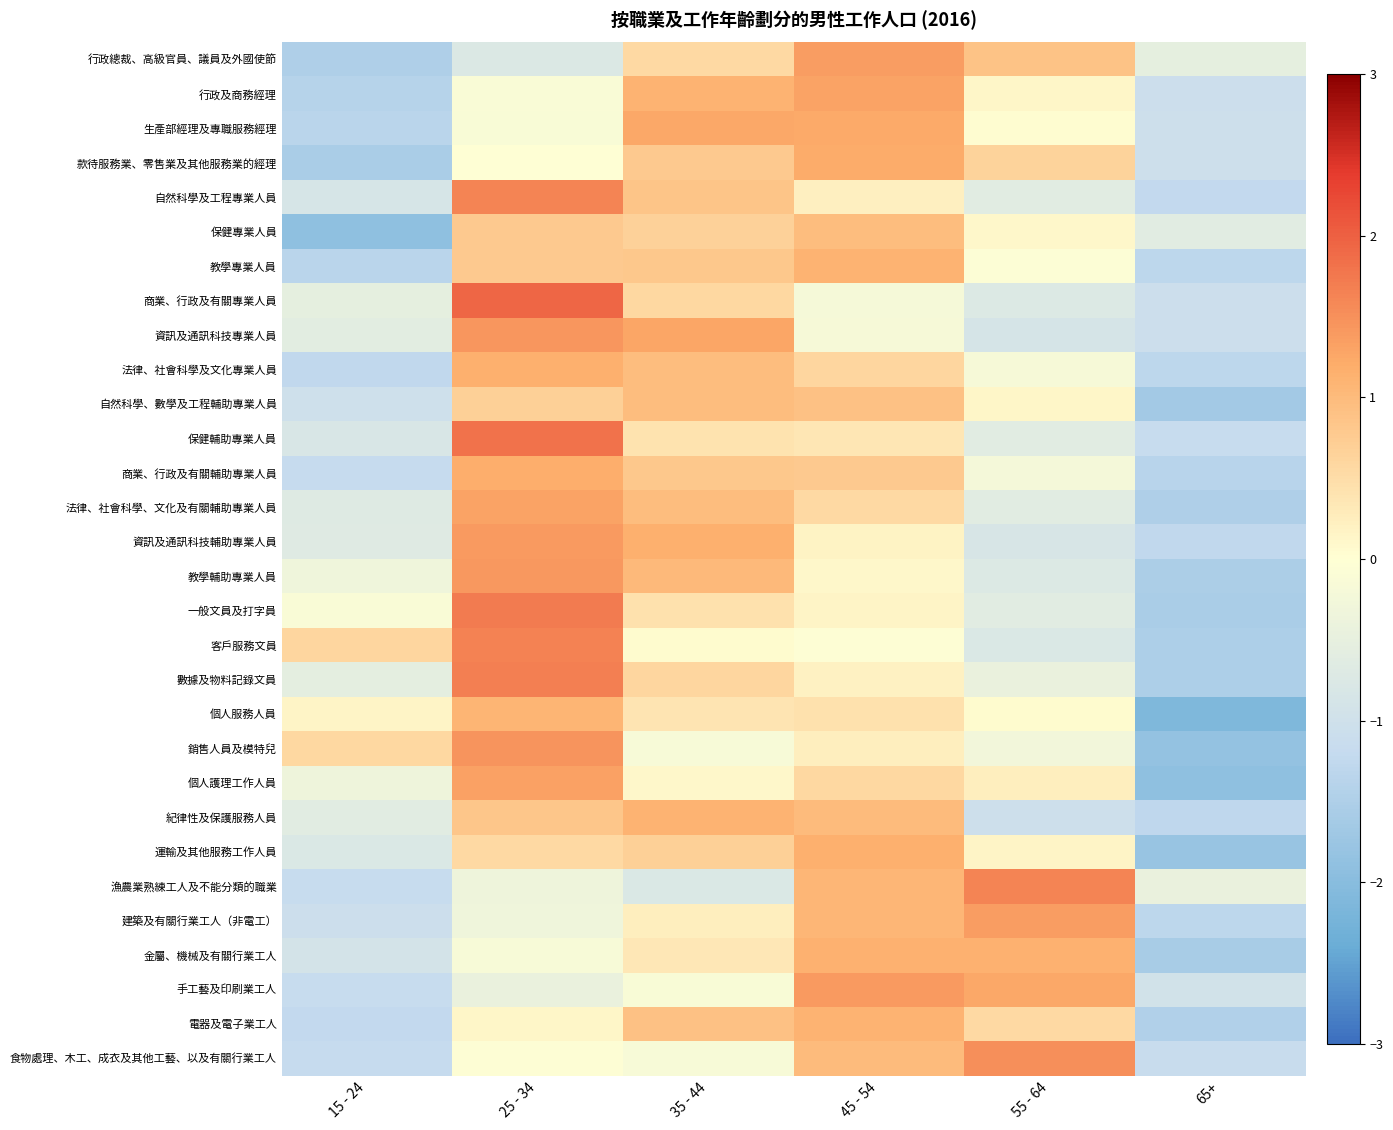

Which series has the largest range (max minus min)?

銷售人員及模特兒